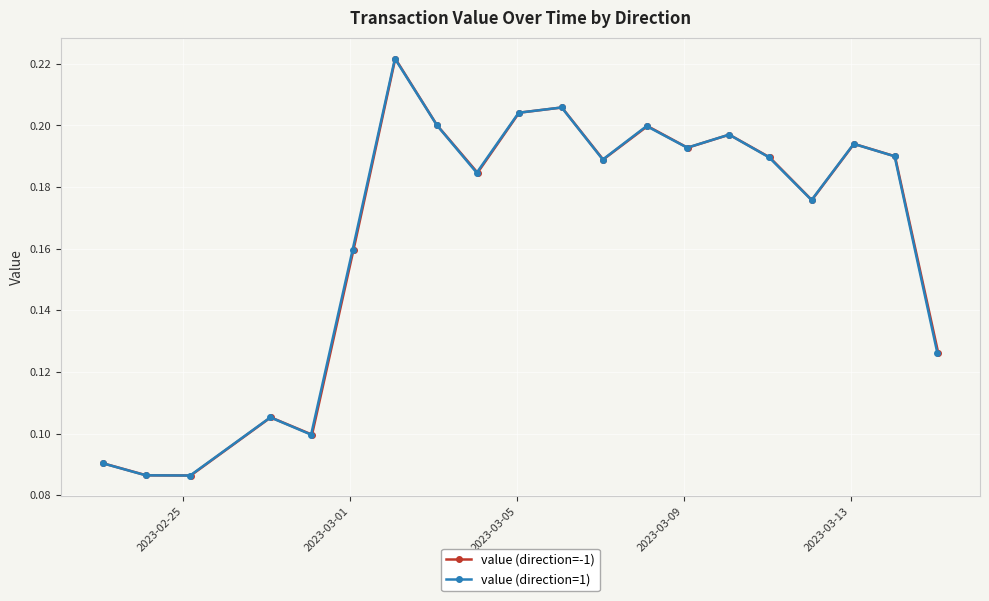

How many value (direction=-1) values are between 0 and 1?

20